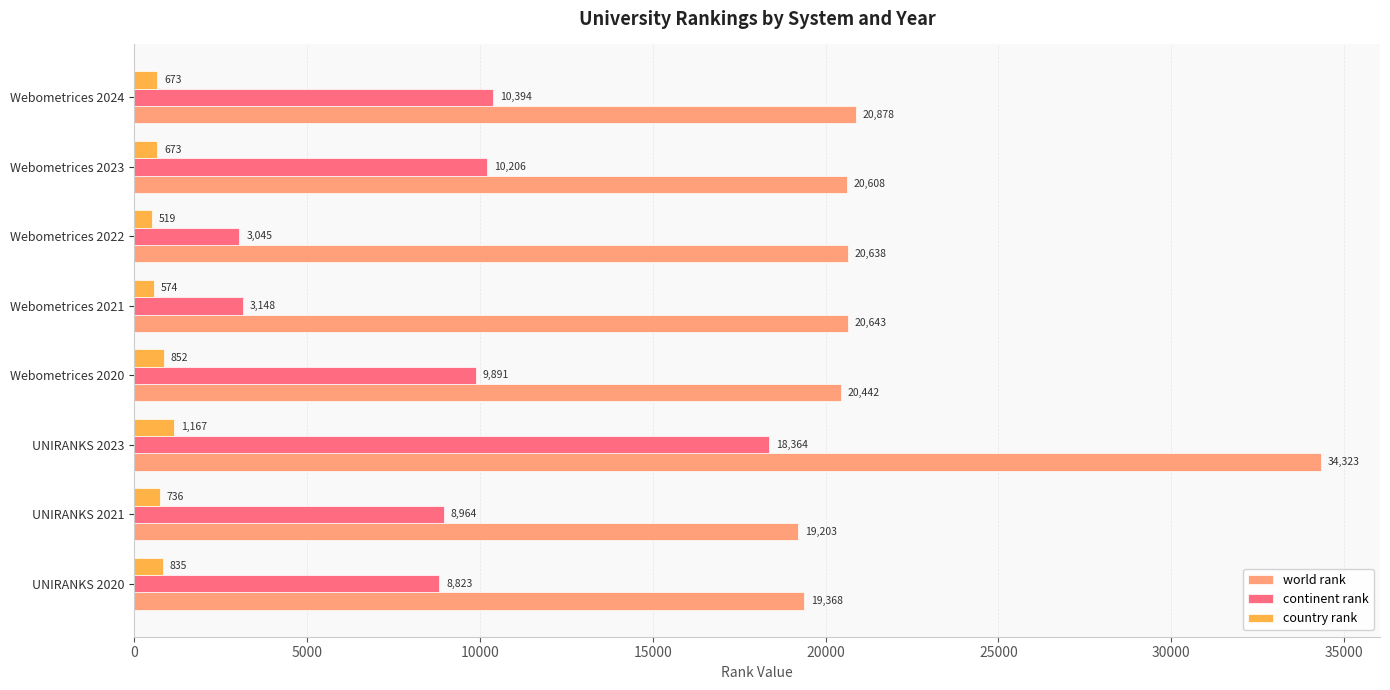

How many distinct data groups are displayed?

3